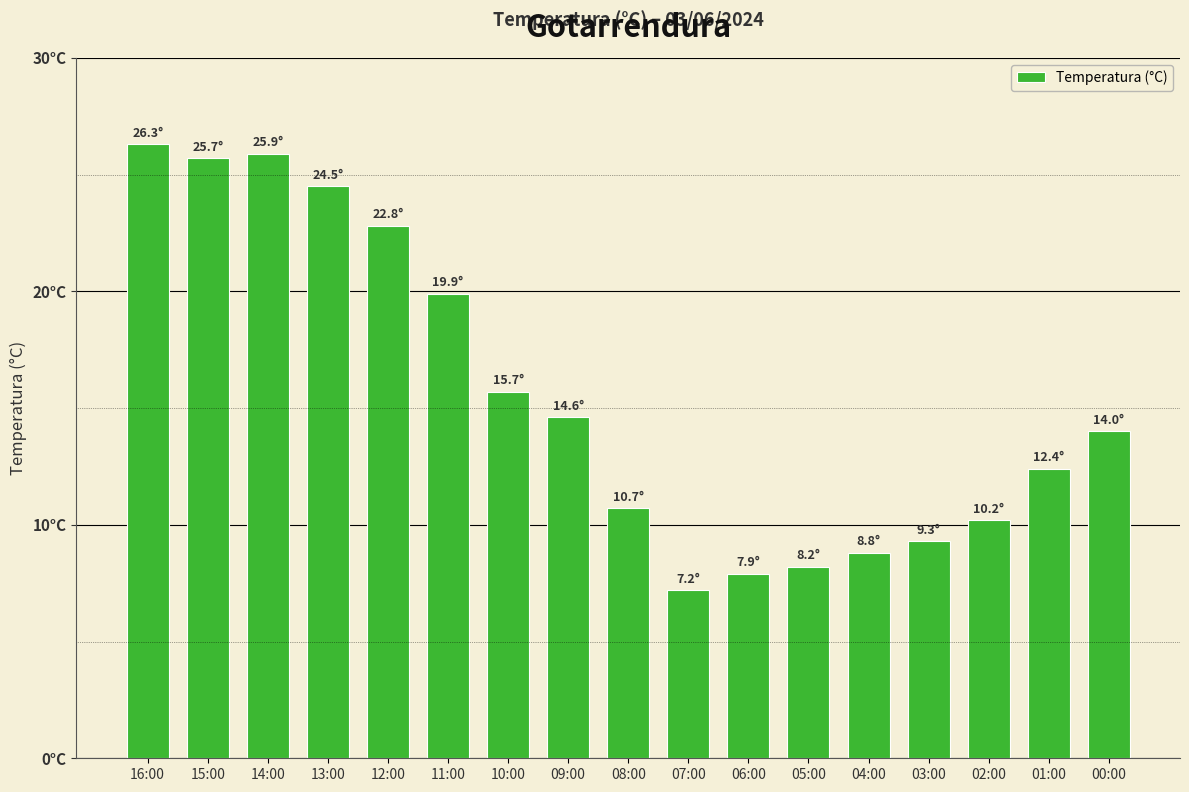

What is the sum of the values at 07:00 and 09:00?

21.8